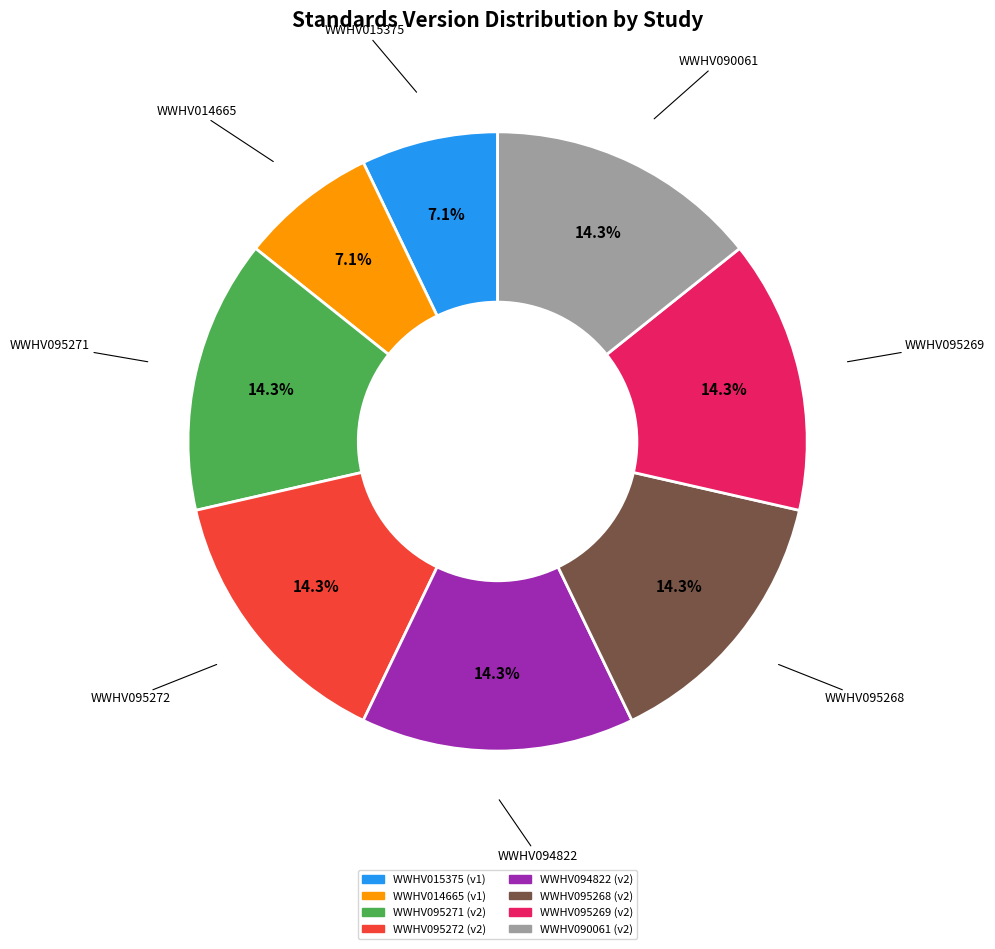

To the nearest percent, what is the difference between the WWHV095269 and WWHV015375 slice percentages?

7%